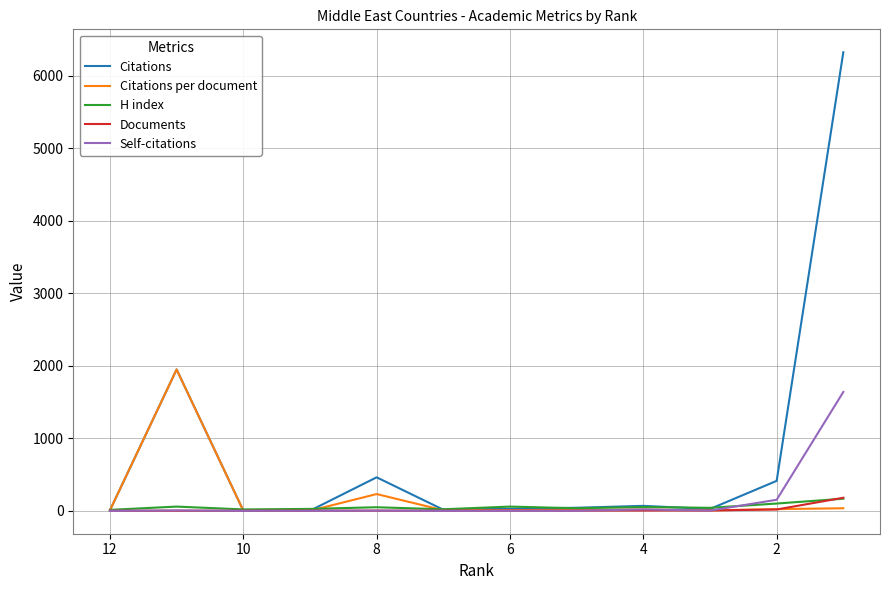

Is this an area chart (filled region under the line)?

No